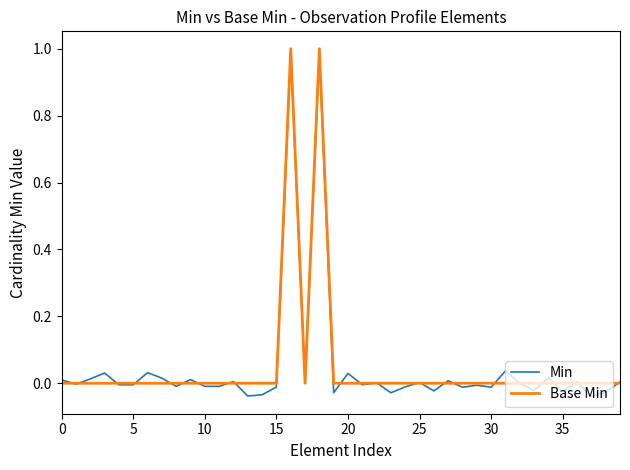

Which series has the widest spread of values?

Min